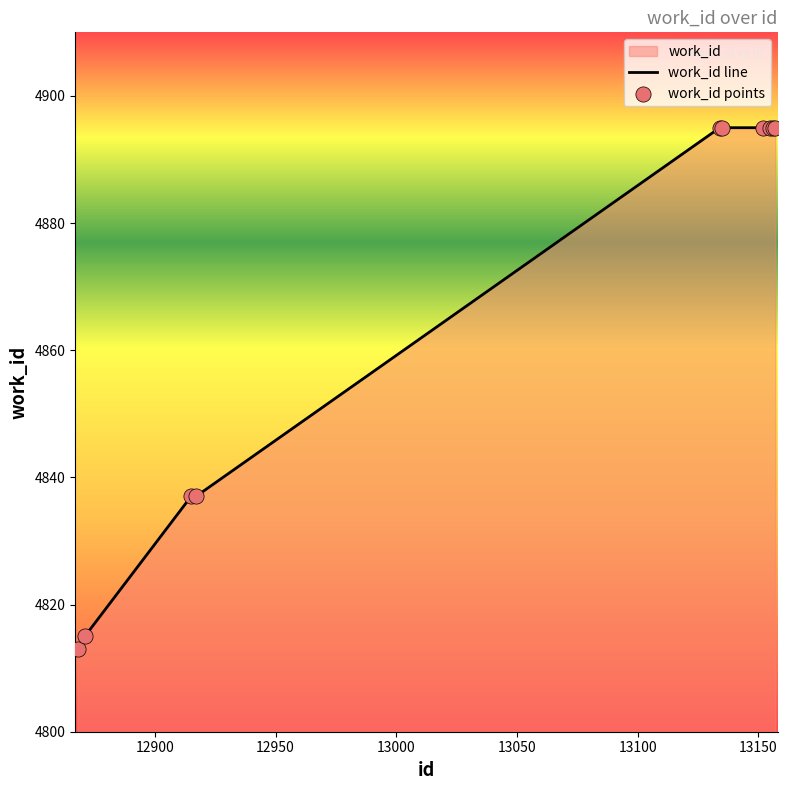

What is the maximum value shown in the chart?

4895